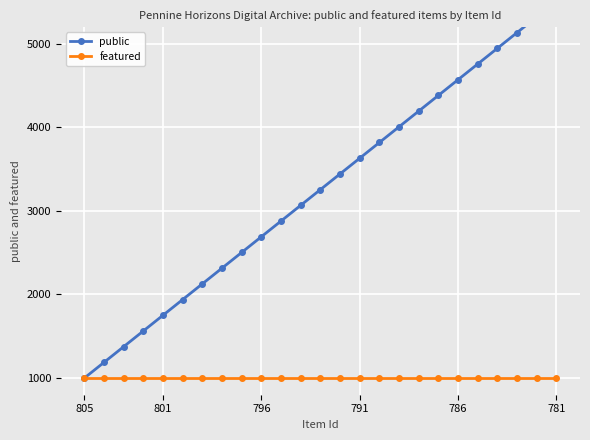

Which series has the largest range (max minus min)?

public